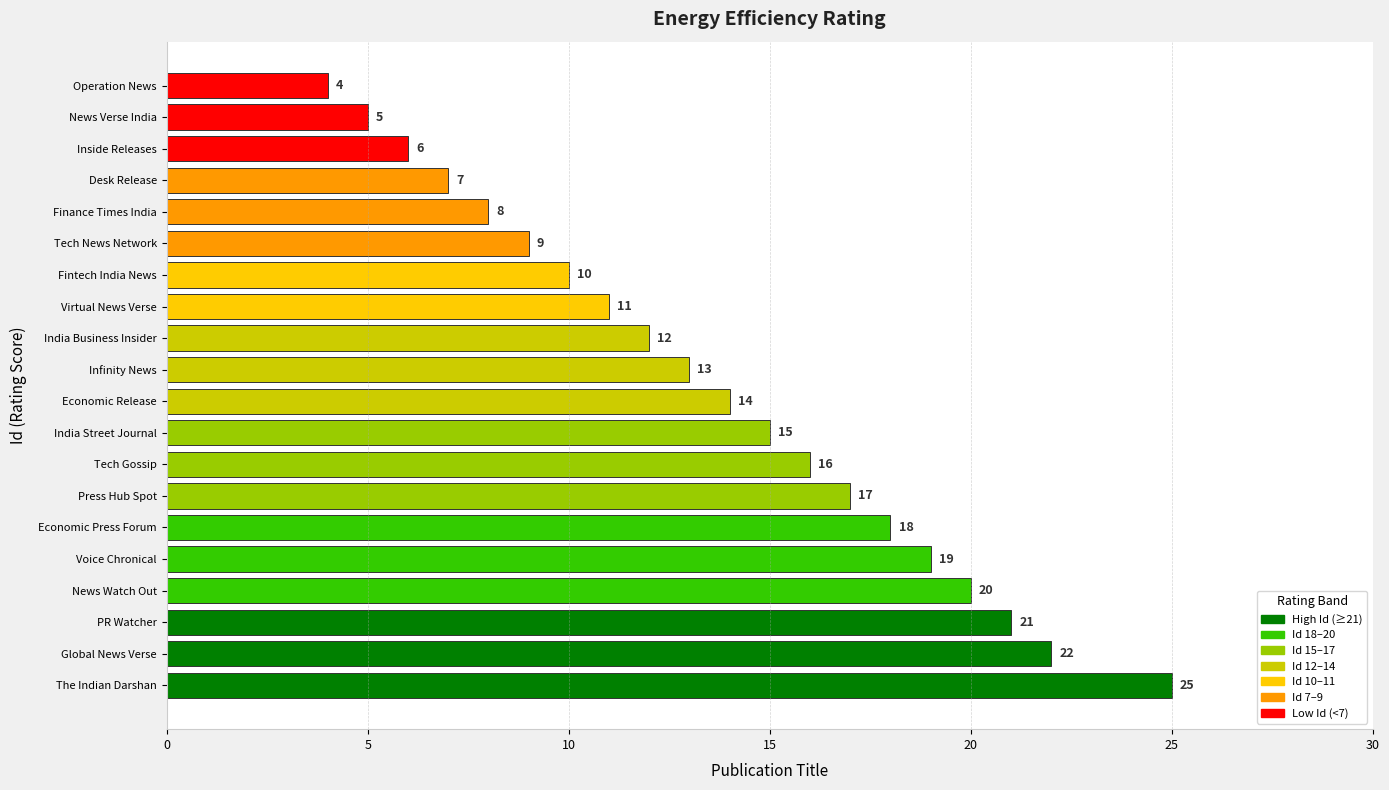

What is the average value?

14